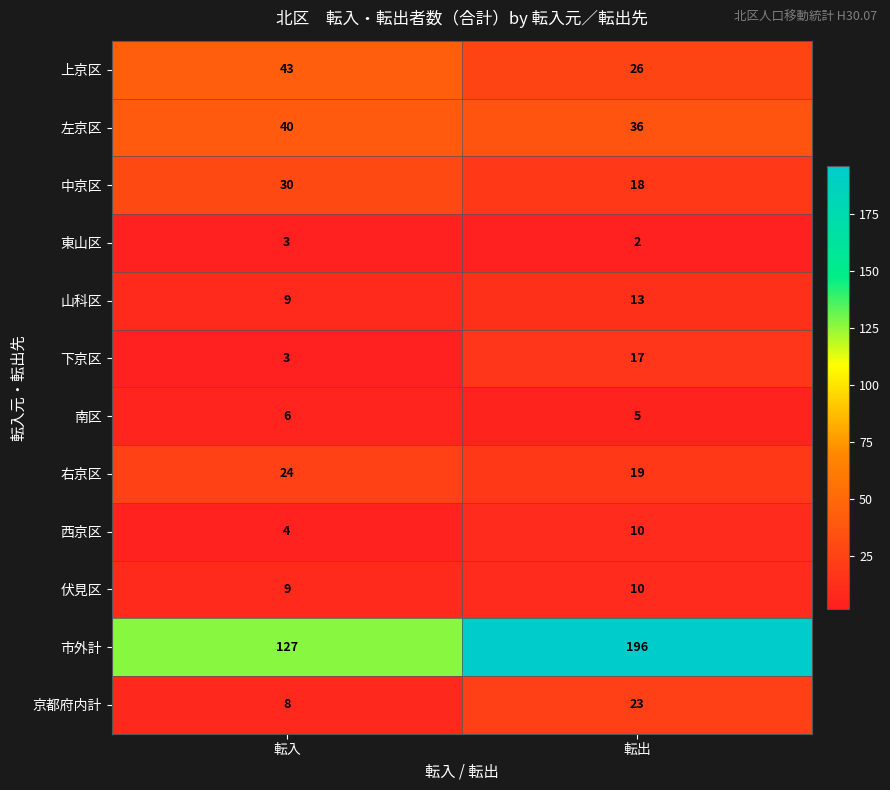

At which category does the chart reach its peak across all series?

転出